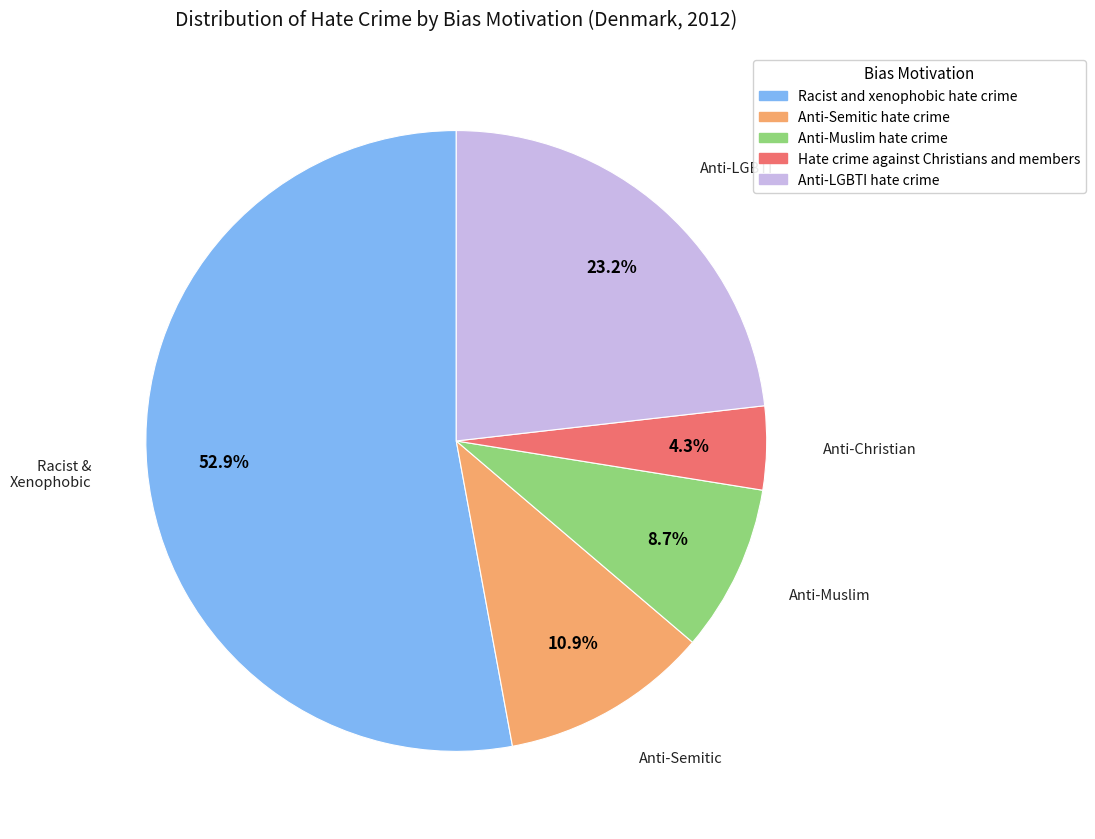

Which category accounts for the majority?

Racist and xenophobic hate crime